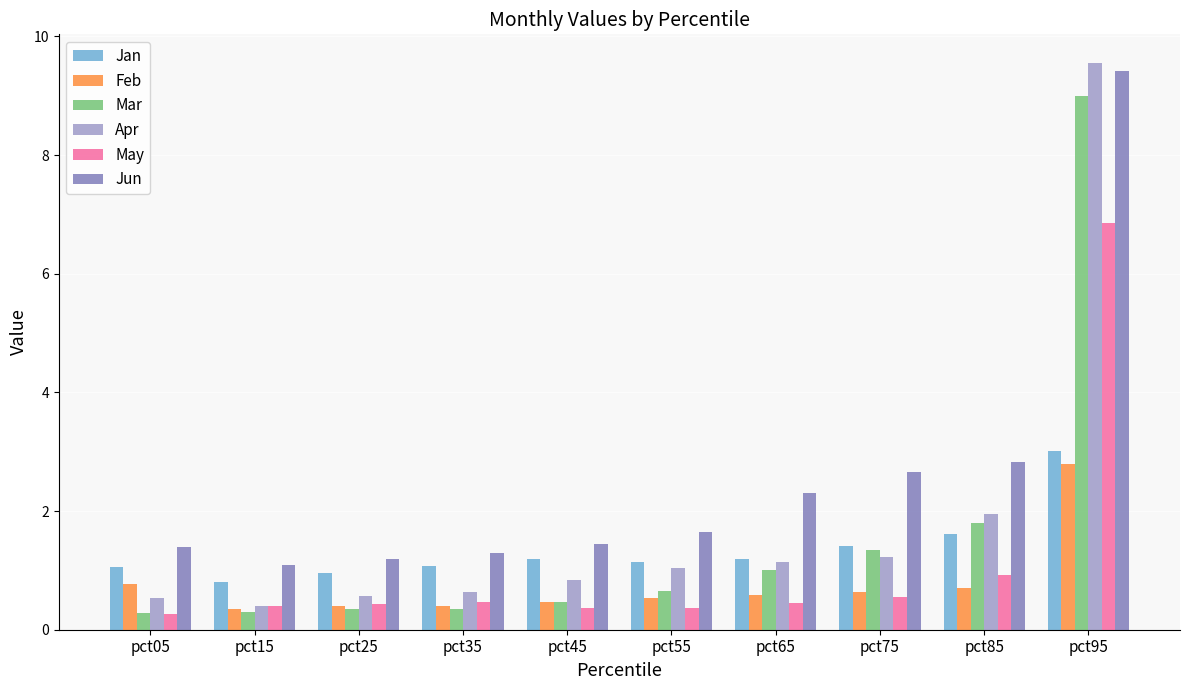

What is the total value across all series at pct55?

5.4